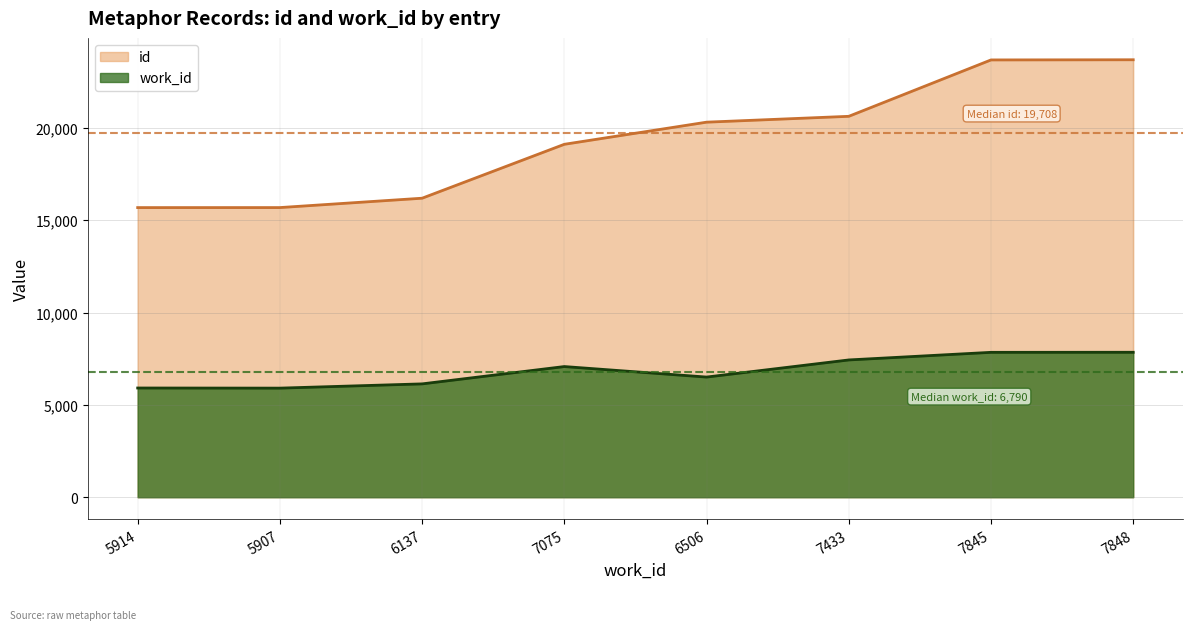

The work_id series shows 3005 at 6137. True or false?

False